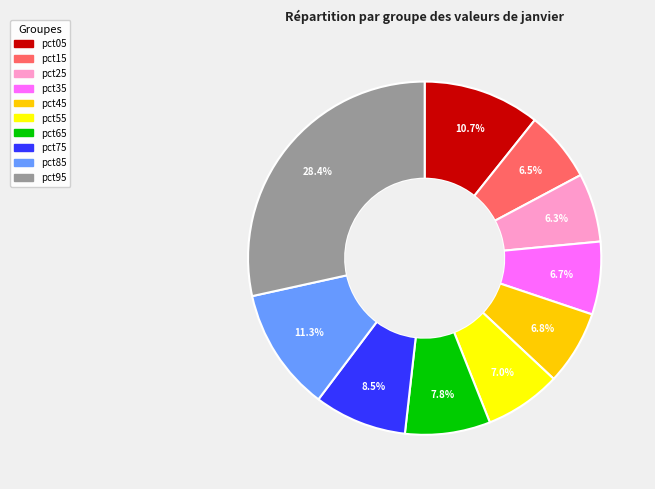

What is the largest slice in the pie chart?

pct95